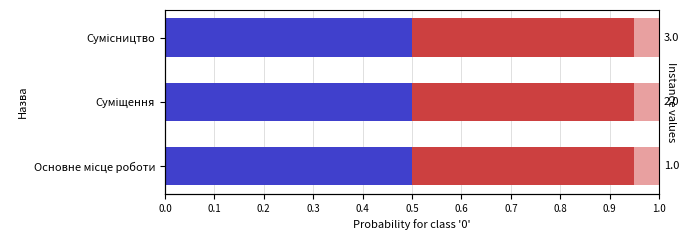

The Основне місце роботи series shows 0.8 at 0.0. True or false?

False